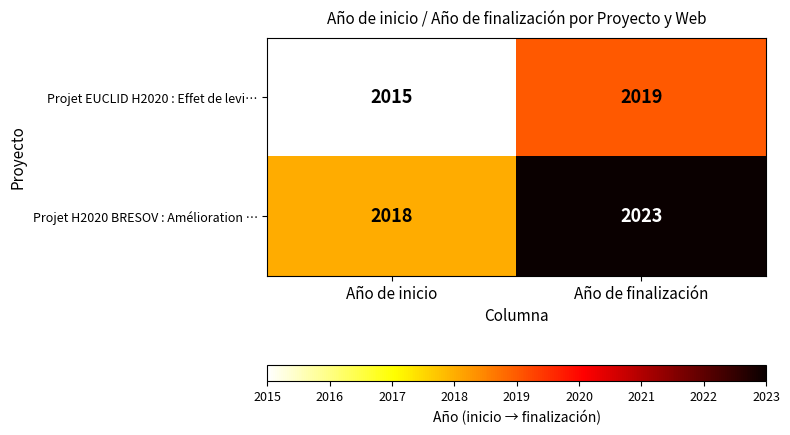

At which category is the sum across all series the highest?

Año de finalización